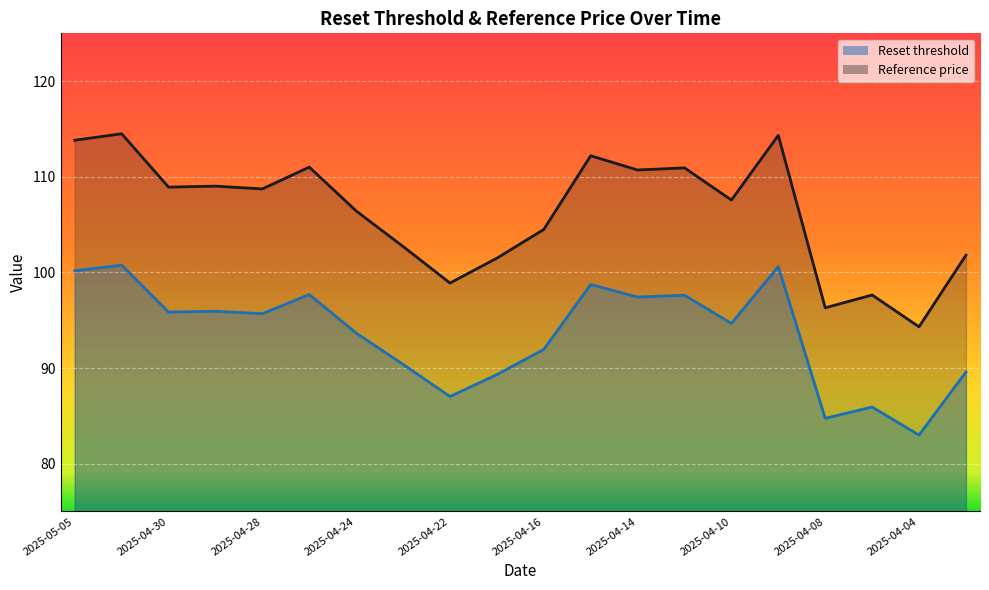

At which category is the sum across all series the highest?

2025-05-02